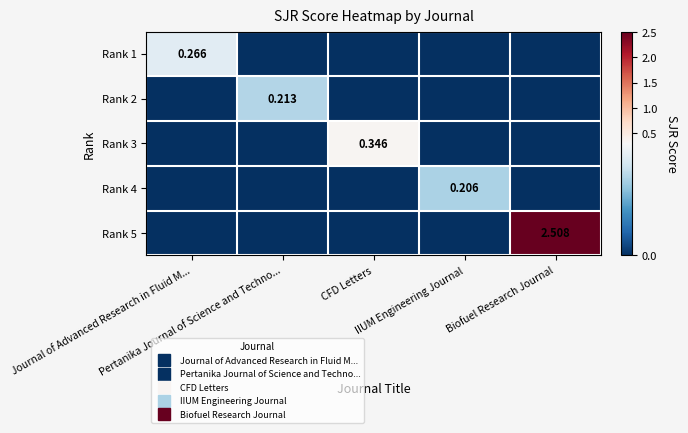

Which series changed the most between Journal of Advanced Research in Fluid M... and IIUM Engineering Journal?

Rank 1